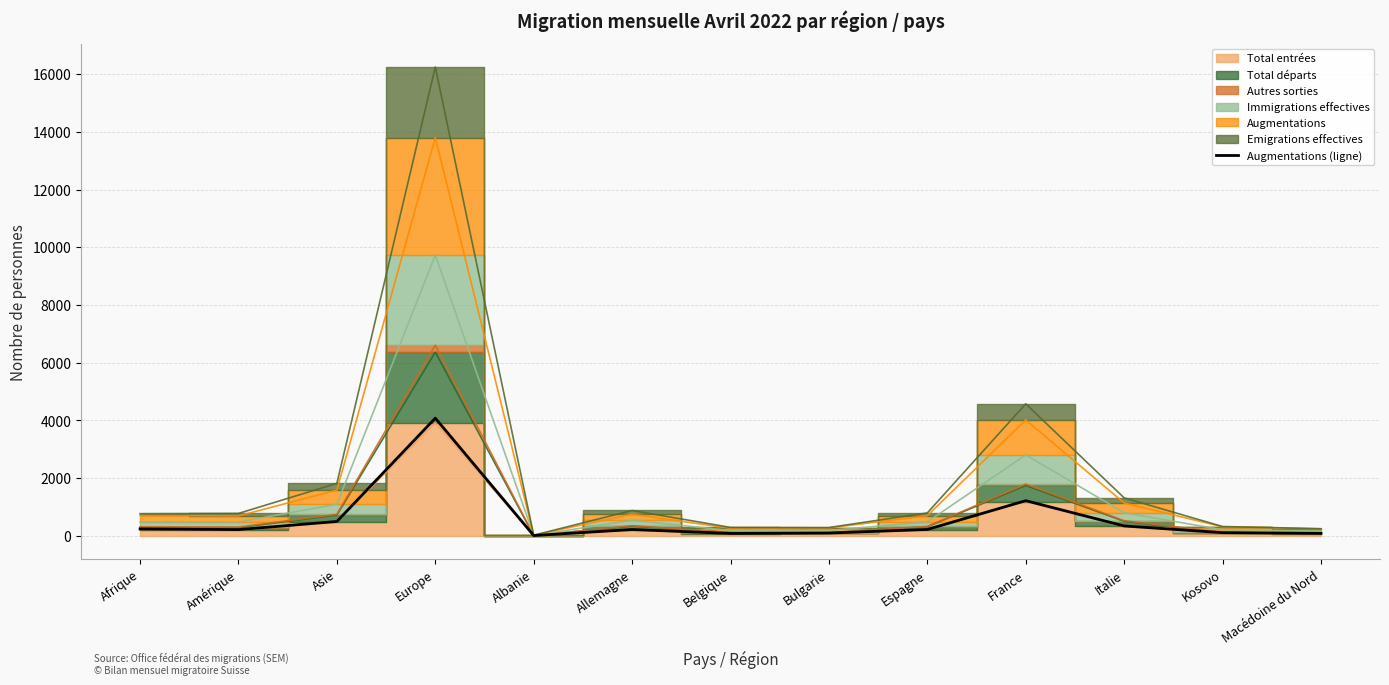

How many points are higher than both their immediate neighbors (excluding endpoints)?

3